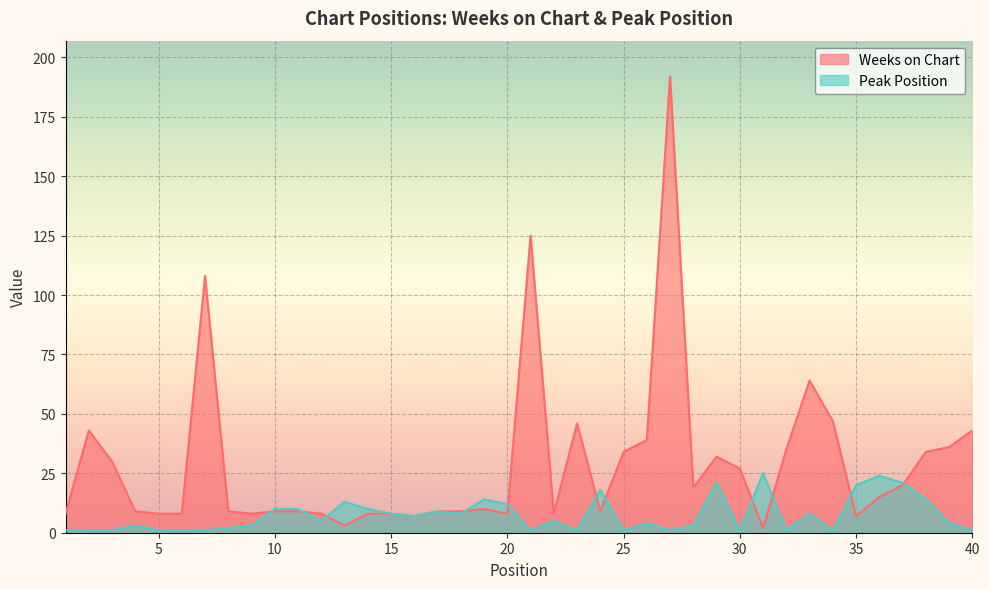

What is the value of the Weeks on Chart point at the 15th from the left?

8